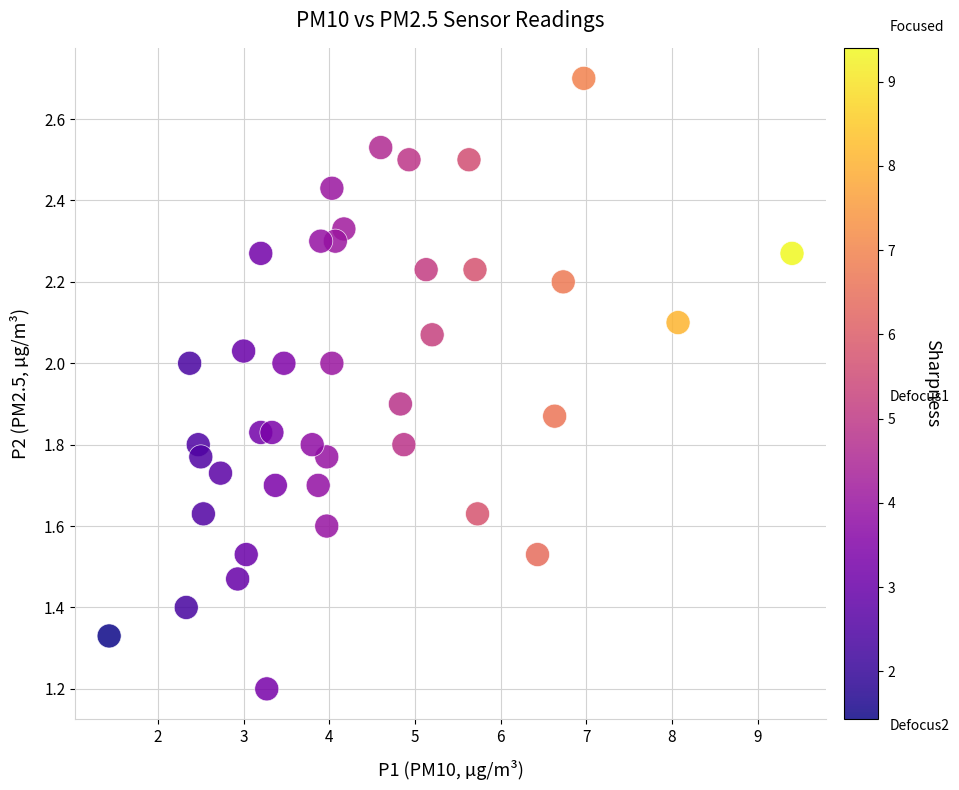

What is the range of X values (max minus min)?

8.0